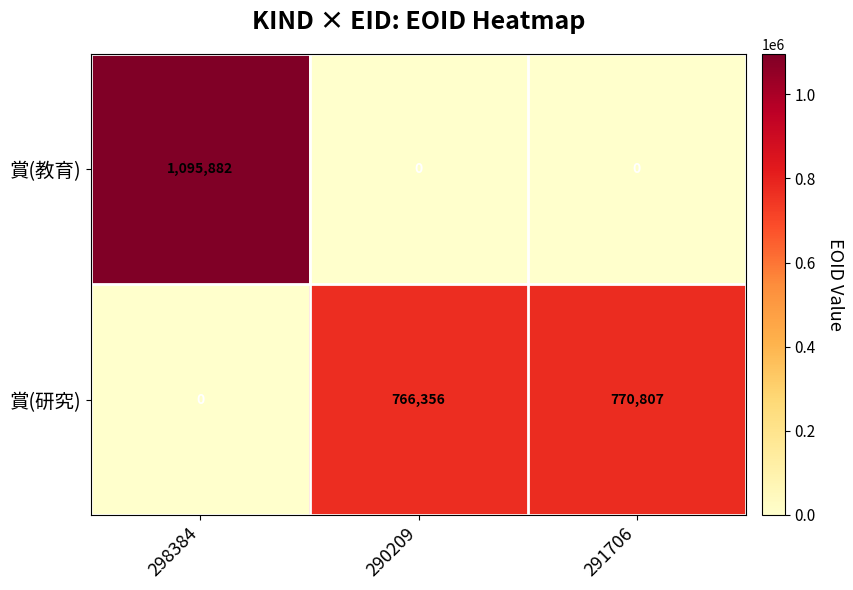

Rank the series by their average value, from highest to lowest.

賞(研究), 賞(教育)